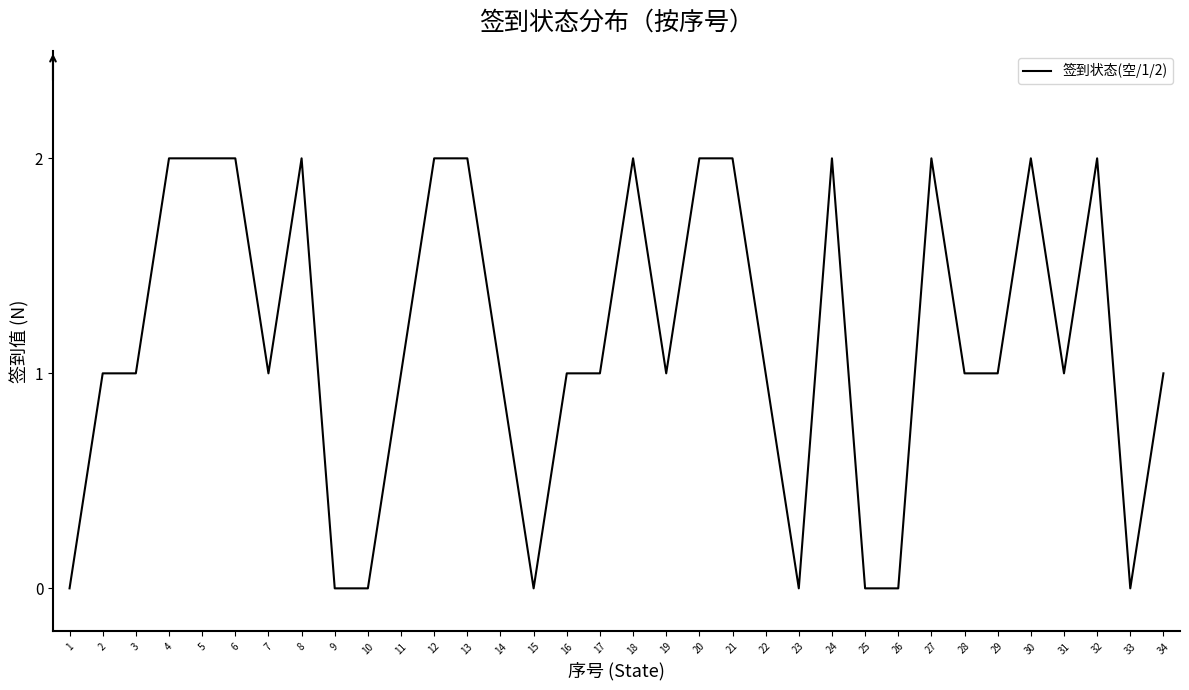

Count the values in the range 1 to 2.

26